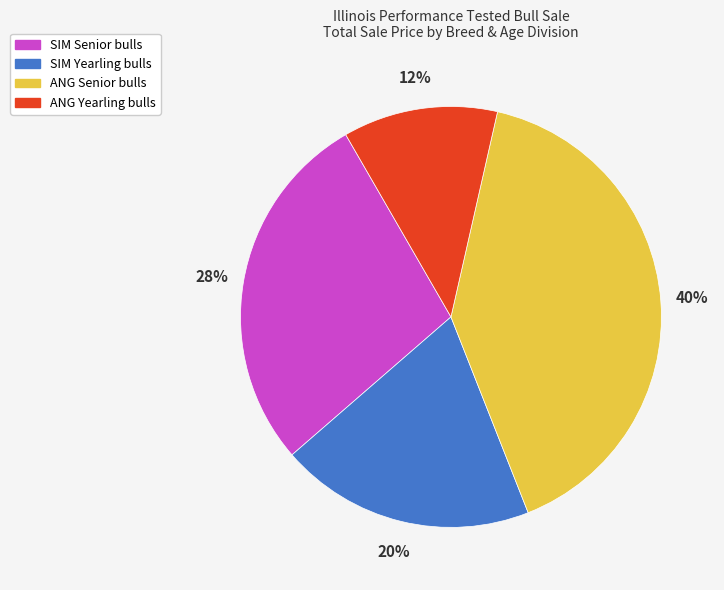

To the nearest percent, what is the average slice percentage?

25%